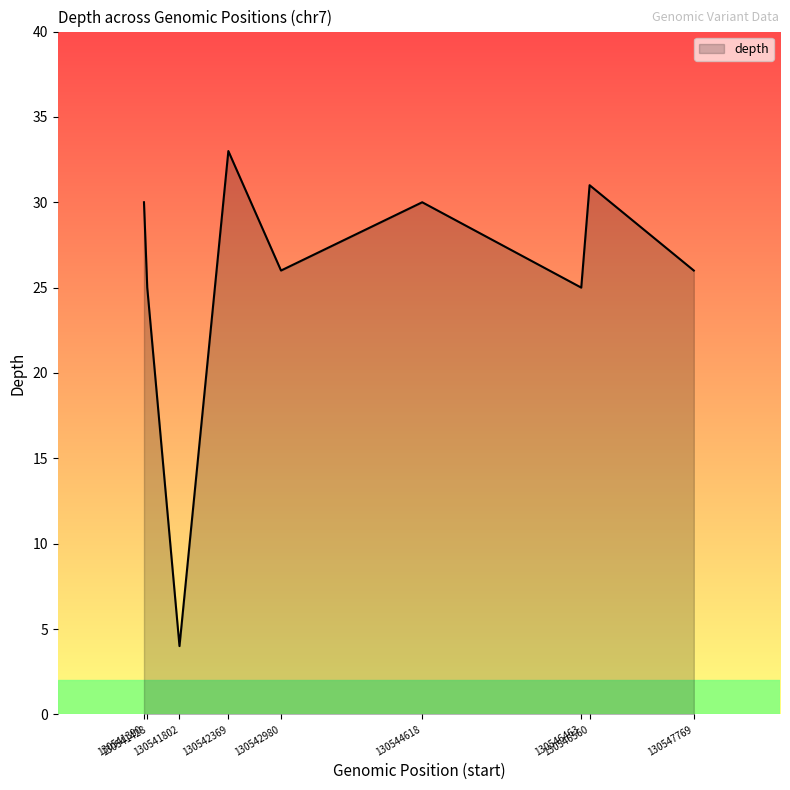

Reading left to right, list all the values displayed in this chart.

30	25	4	33	26	30	25	31	26